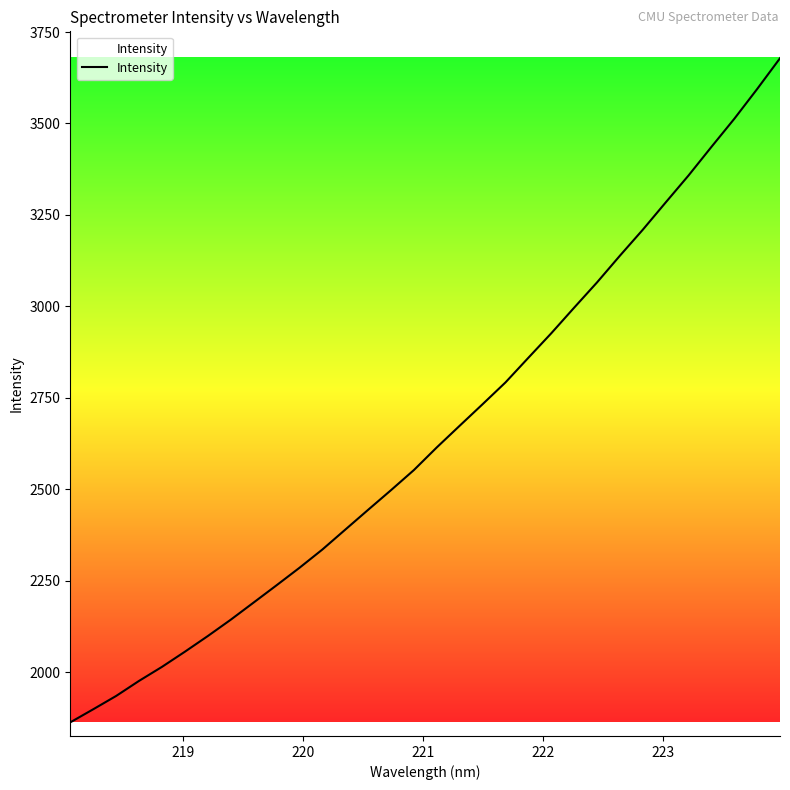

True or false: the data has more than 2 interior local peaks.

False